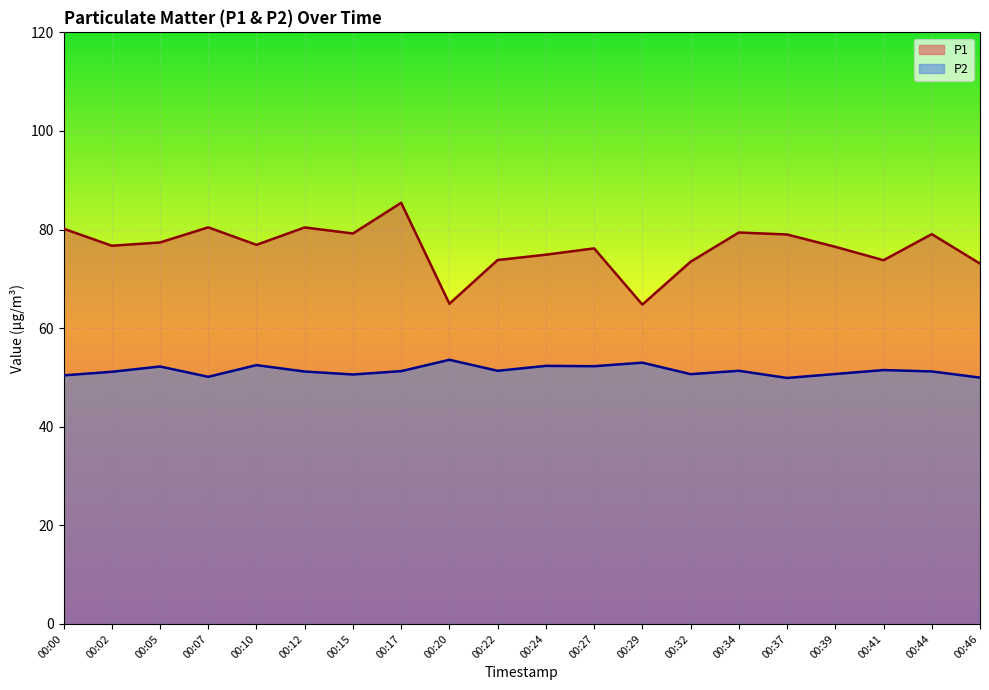

Rank the series by their maximum value, from lowest to highest.

P2, P1